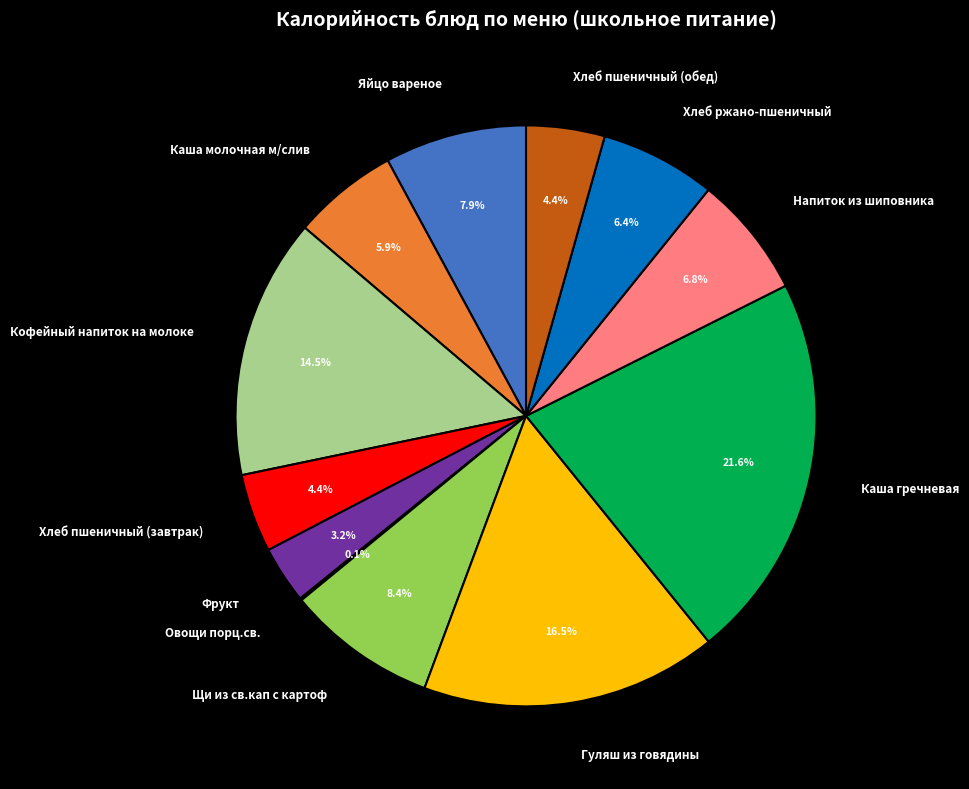

What is the ratio of the value at Каша гречневая to the value at Фрукт?

6.8